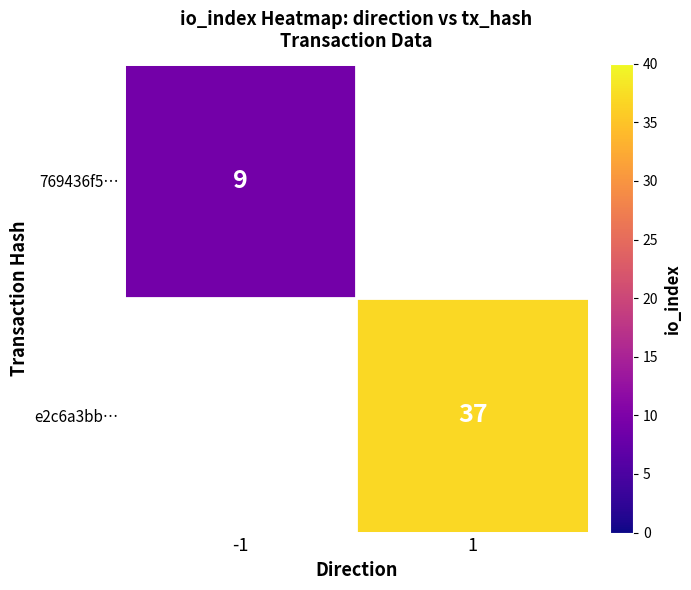

Is it true that 769436f5… equals 9 at -1?

True